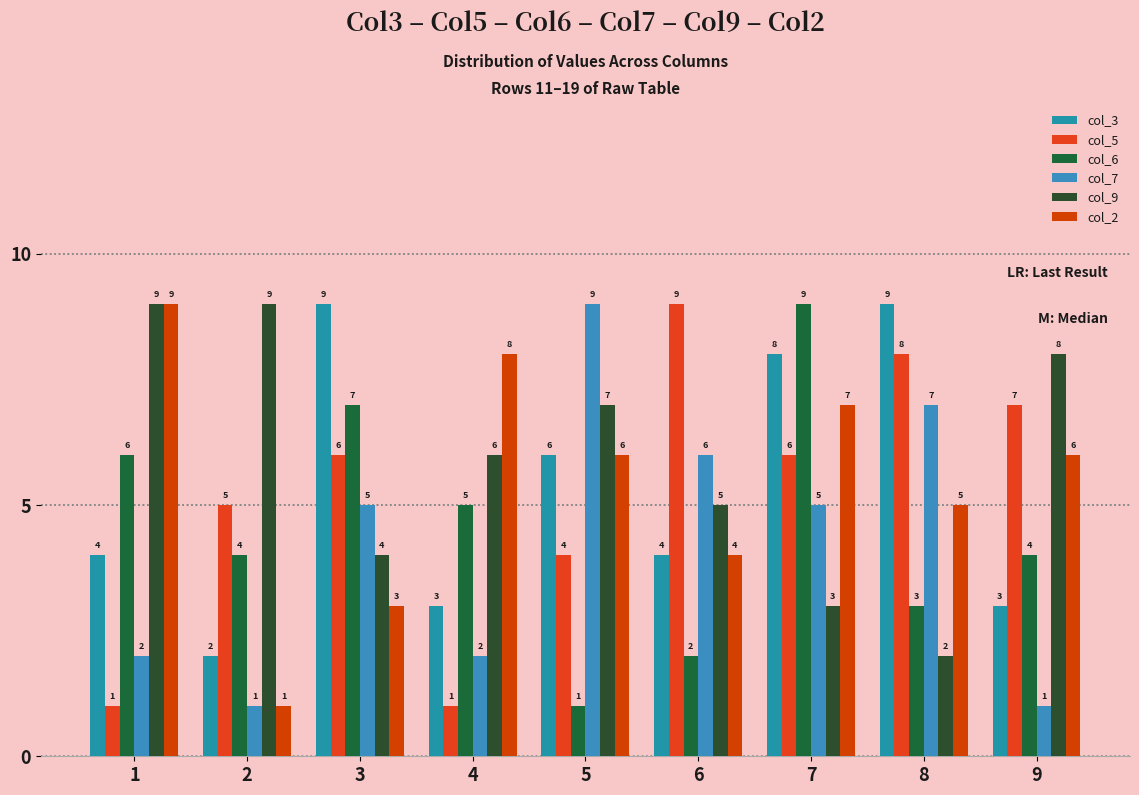

Rank the series at 9 from highest to lowest value.

col_9, col_5, col_2, col_6, col_3, col_7